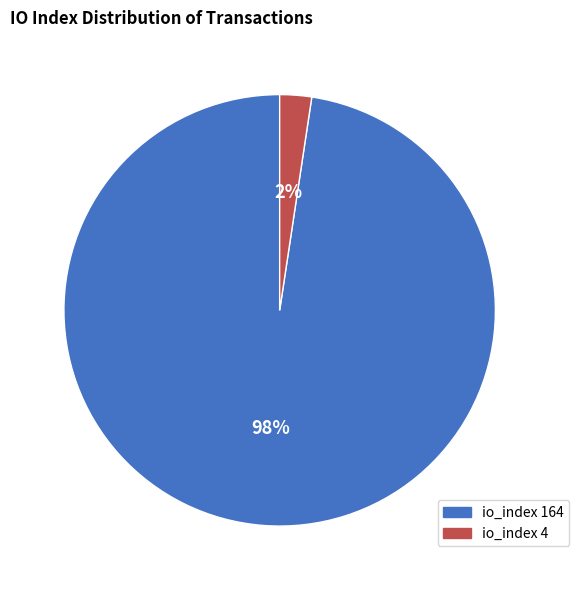

Is it true that io_index 164 is 83% of the pie?

False